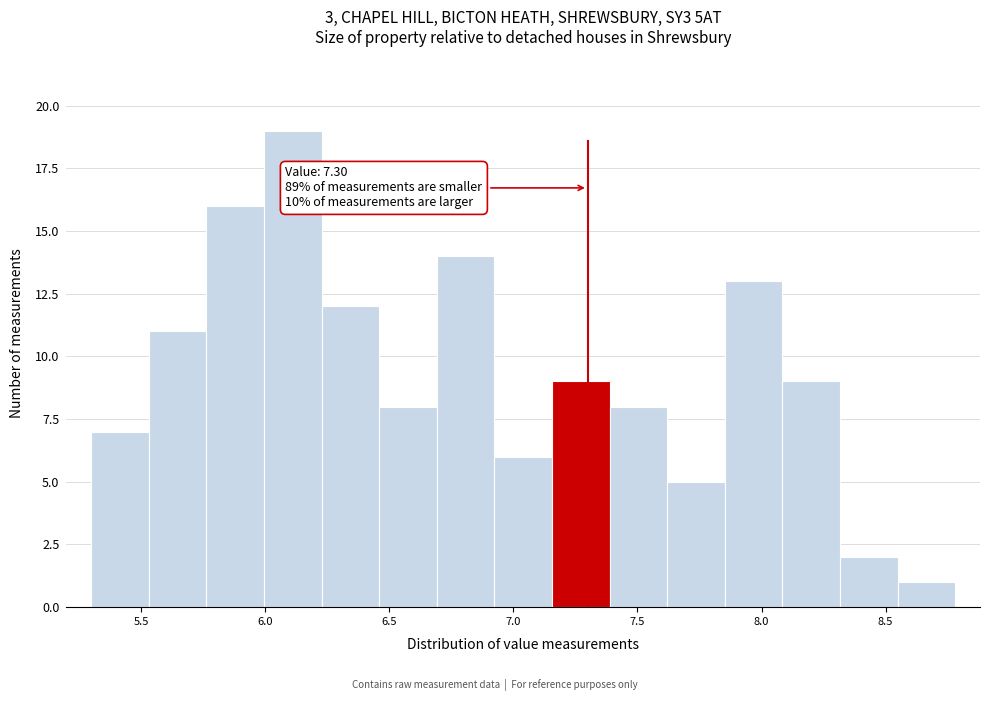

Over which range of the x-axis is the bar tallest?

6.00 to 6.25